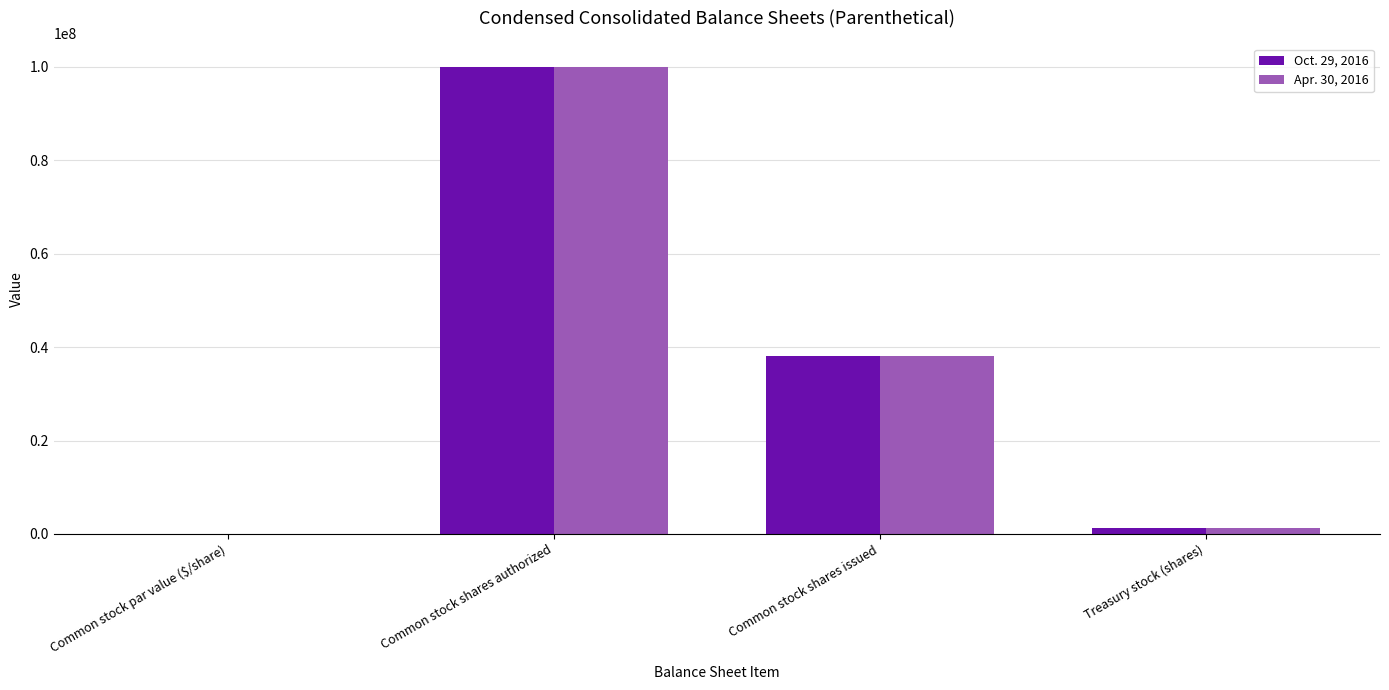

Reading left to right, transcribe all the data shown in this chart.

Oct. 29, 2016: Common stock par value ($/share)=0.5	Common stock shares authorized=100000000.0	Common stock shares issued=38090262.0	Treasury stock (shares)=1346624.0
Apr. 30, 2016: Common stock par value ($/share)=0.5	Common stock shares authorized=100000000.0	Common stock shares issued=38181985.0	Treasury stock (shares)=1346624.0